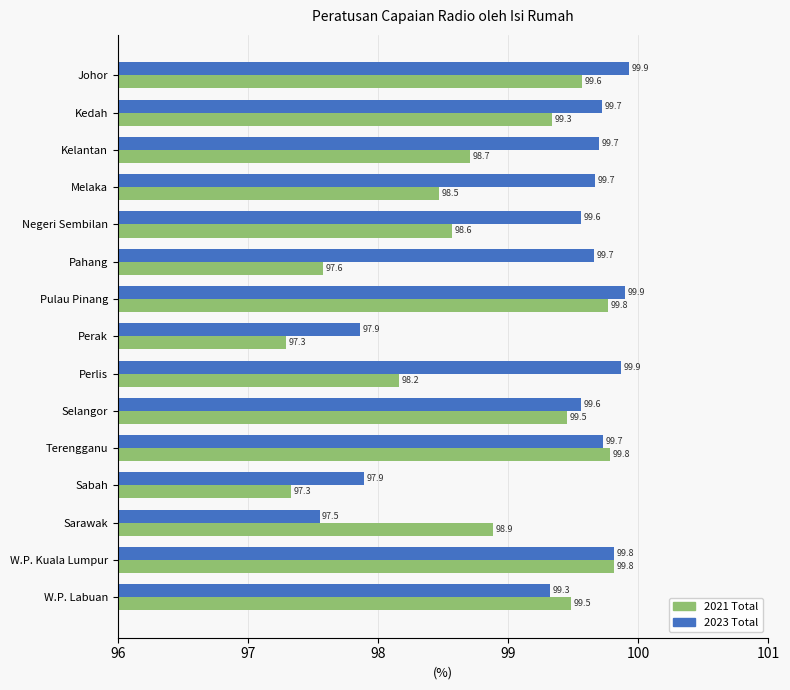

Which series has the largest range (max minus min)?

2021 Total